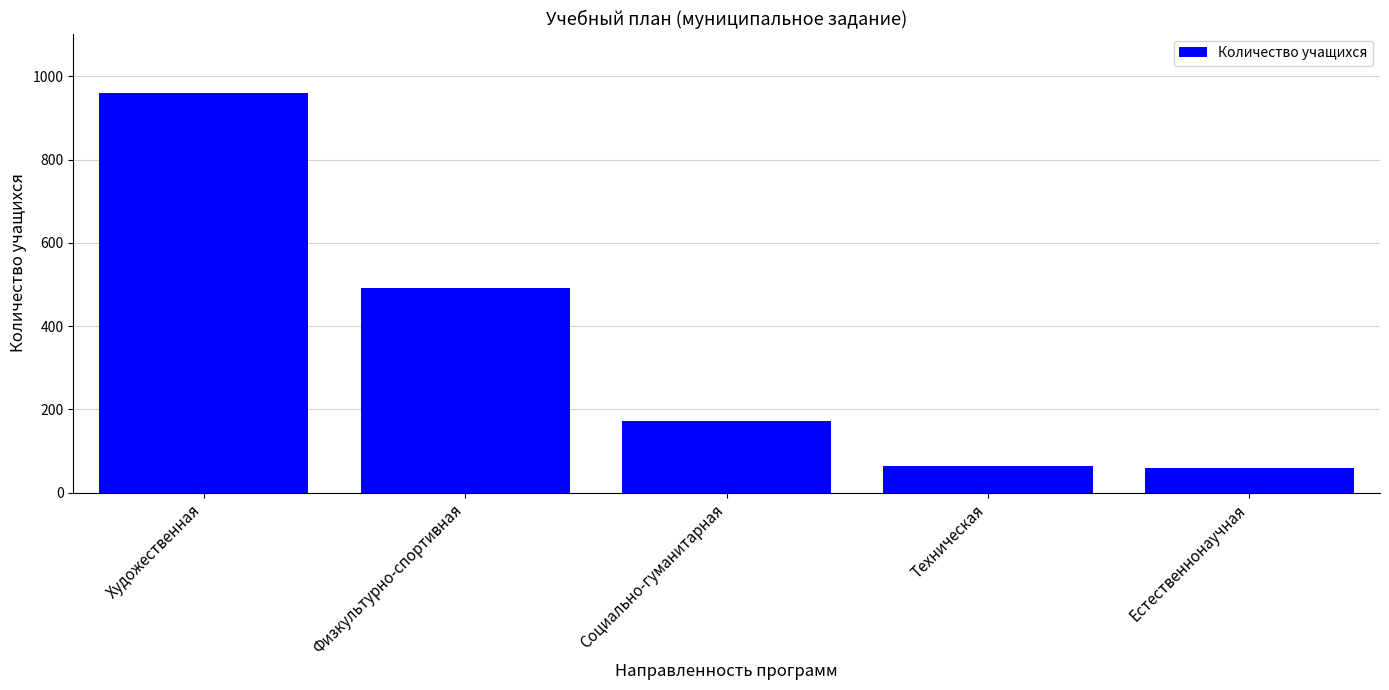

What position from the right is Физкультурно-спортивная?

4